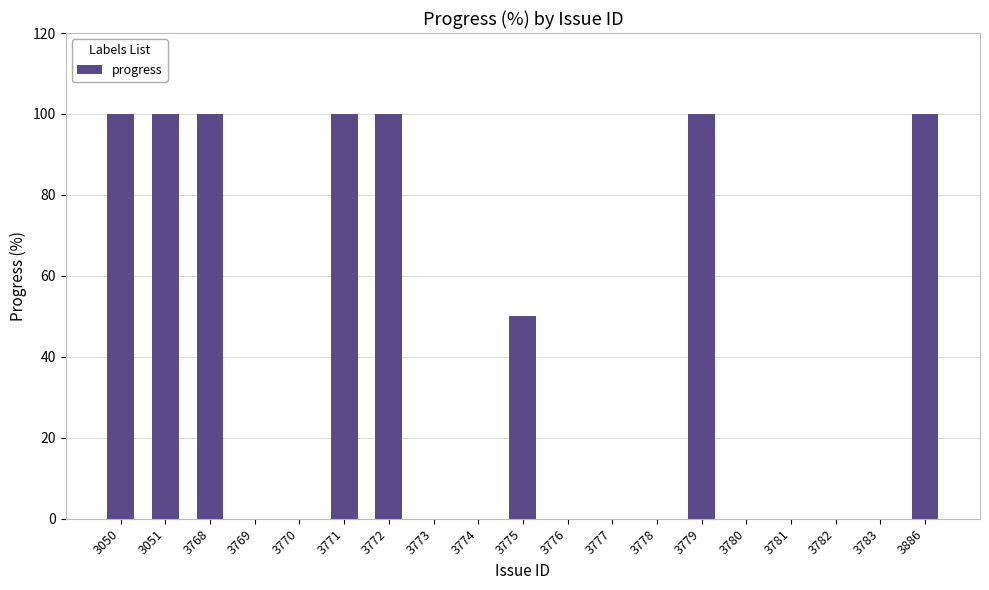

What is the greatest value displayed?

100